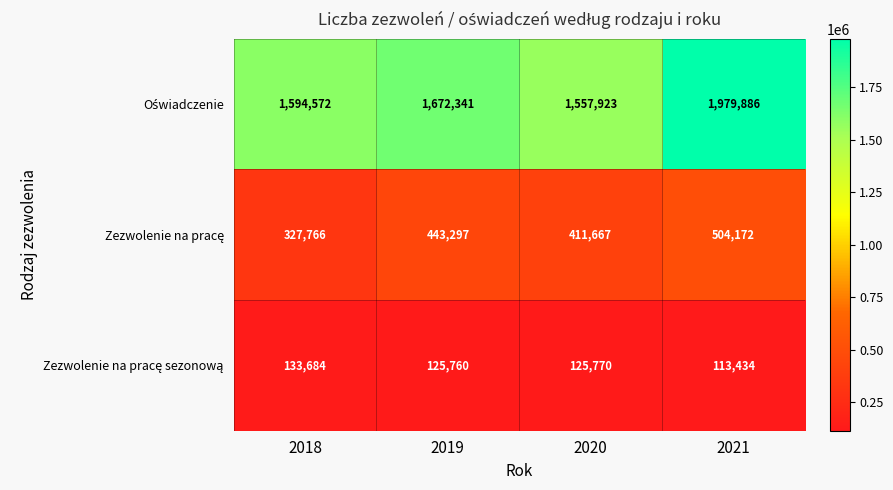

At how many categories does at least one series exceed 703849?

4